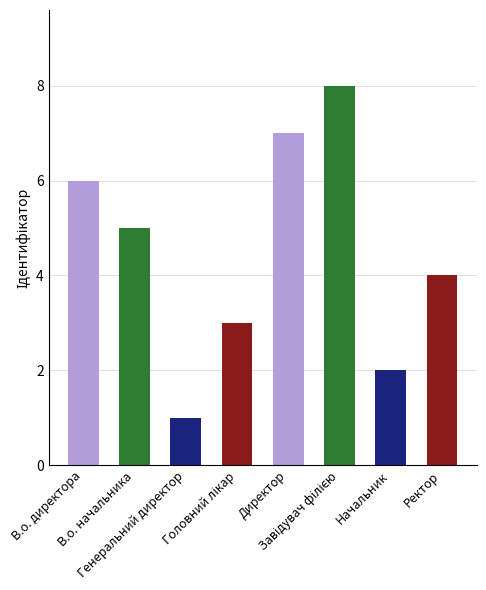

How many distinct data groups are displayed?

1